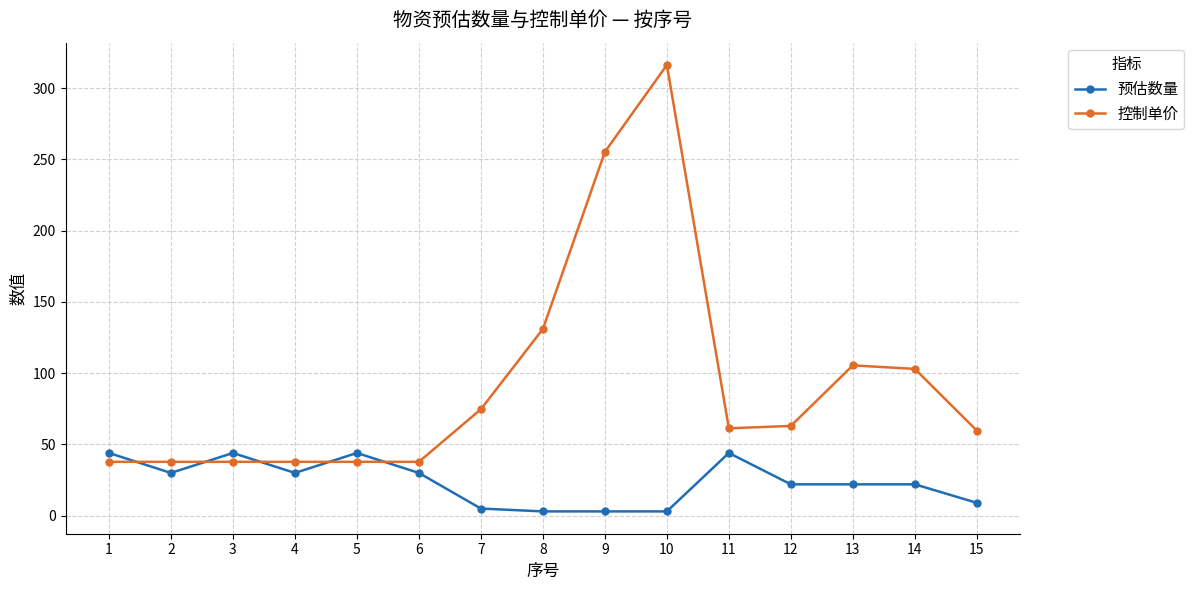

At which category does 预估数量 reach its first local valley?

2